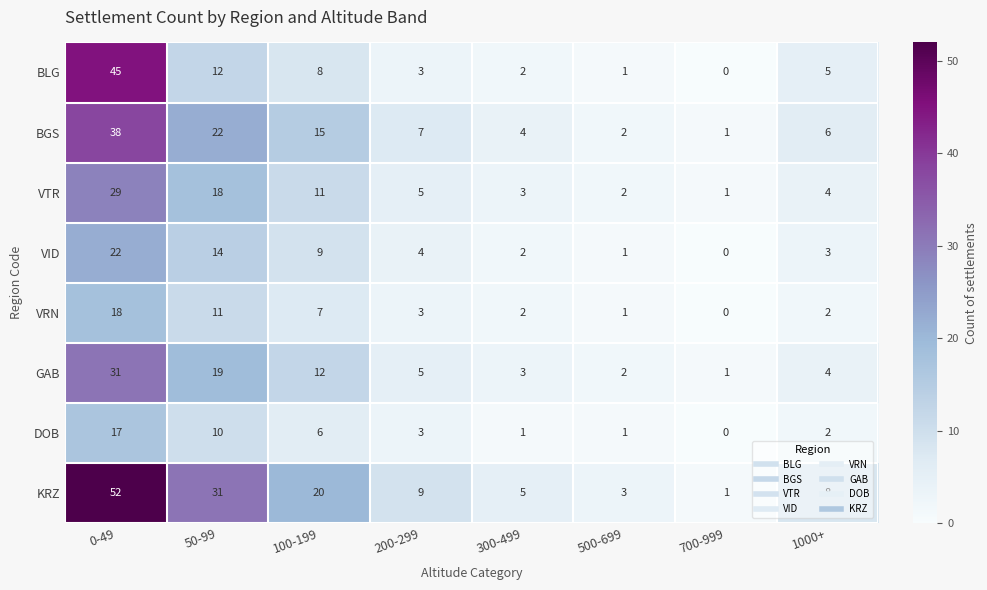

How many distinct data groups are displayed?

8